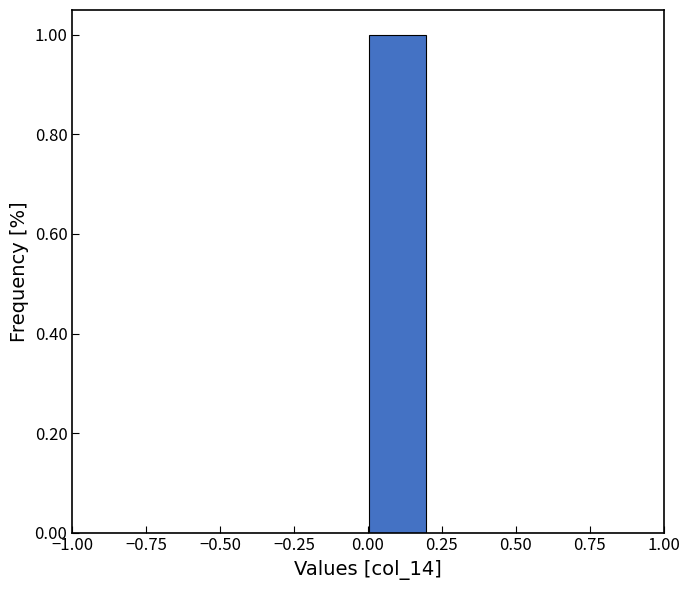

Reading left to right, transcribe this chart: for each bar, give the range it covers on the x-axis and its height. The values are not printed on the chart, so give them approximately, as read against the axis.

-1.0 to -0.8: 0
-0.8 to -0.6: 0
-0.6 to -0.4: 0
-0.4 to -0.2: 0
-0.2 to 0.0: 0
0.0 to 0.2: 1
0.2 to 0.4: 0
0.4 to 0.6: 0
0.6 to 0.8: 0
0.8 to 1.0: 0